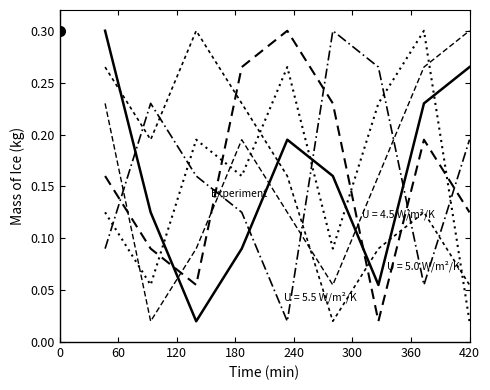

How many lines are shown in the chart?

6